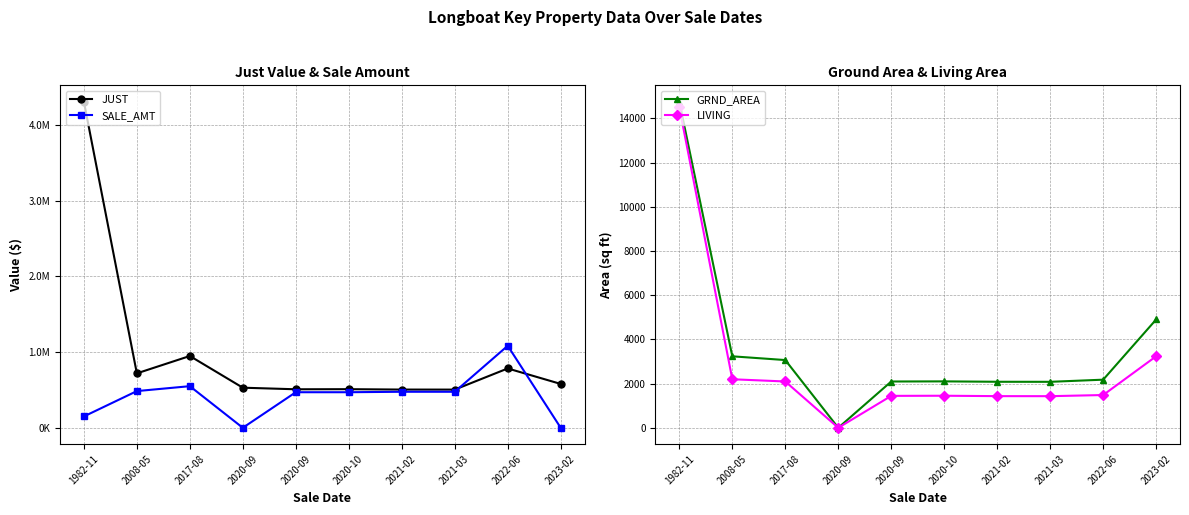

How many interior local valleys does the LIVING series have?

2